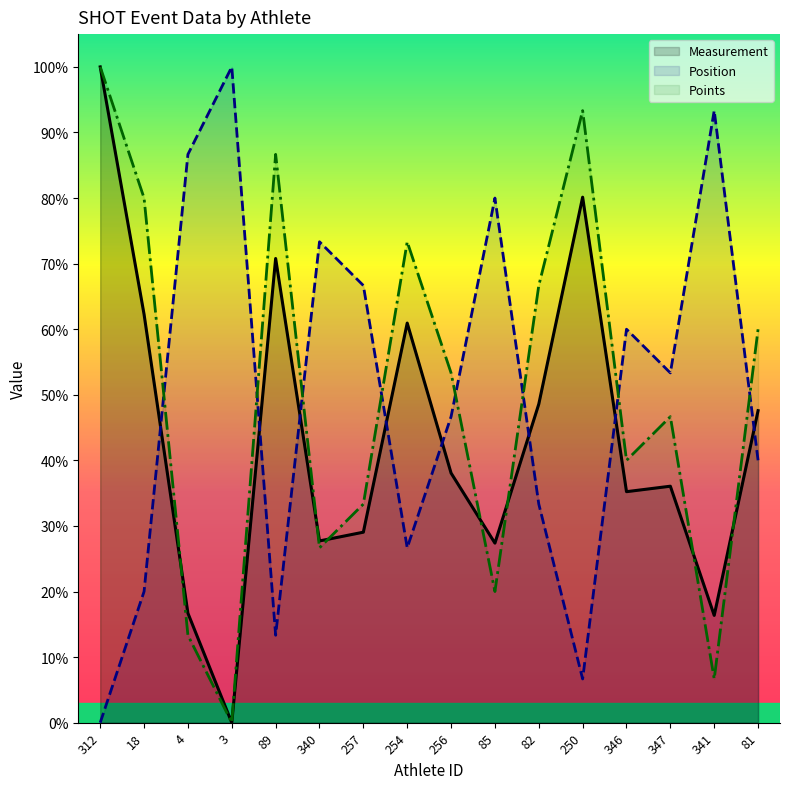

At which category is the sum across all series the highest?

312